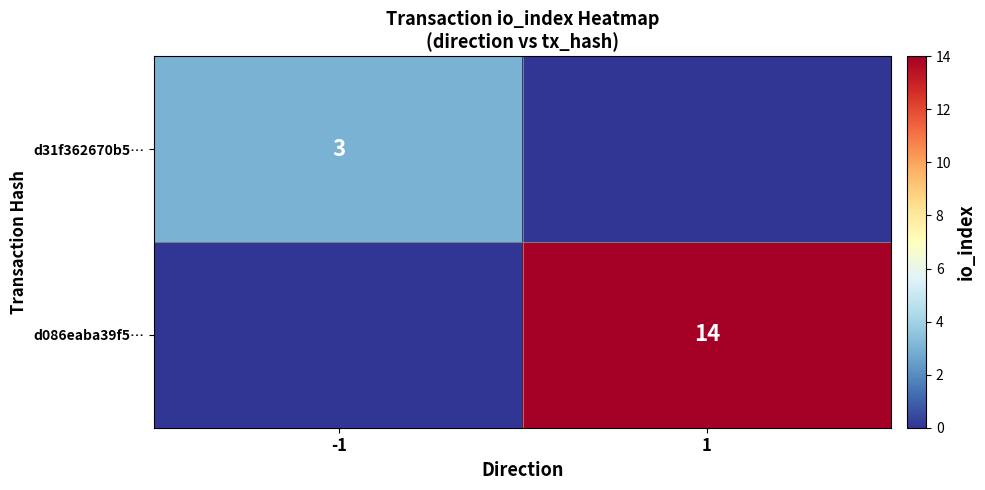

The value of d086eaba39f5… at 1 is 14. True or false?

True